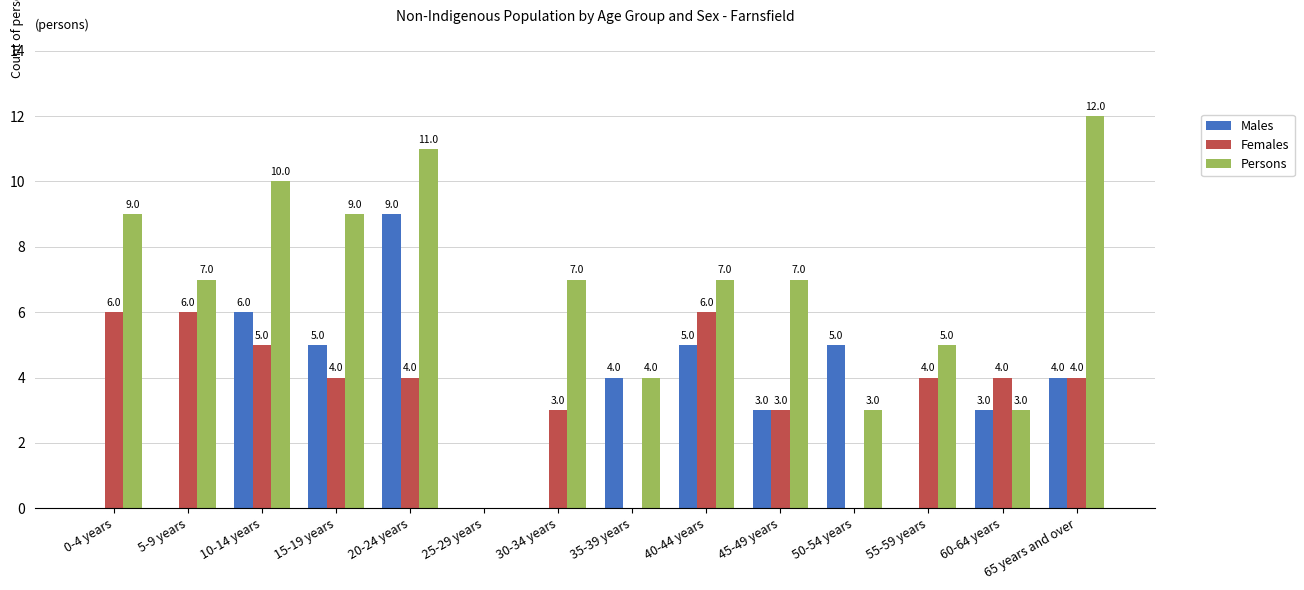

Reading left to right, list all the values displayed in this chart.

Males: 0	0	6	5	9	0	0	4	5	3	5	0	3	4
Females: 6	6	5	4	4	0	3	0	6	3	0	4	4	4
Persons: 9	7	10	9	11	0	7	4	7	7	3	5	3	12